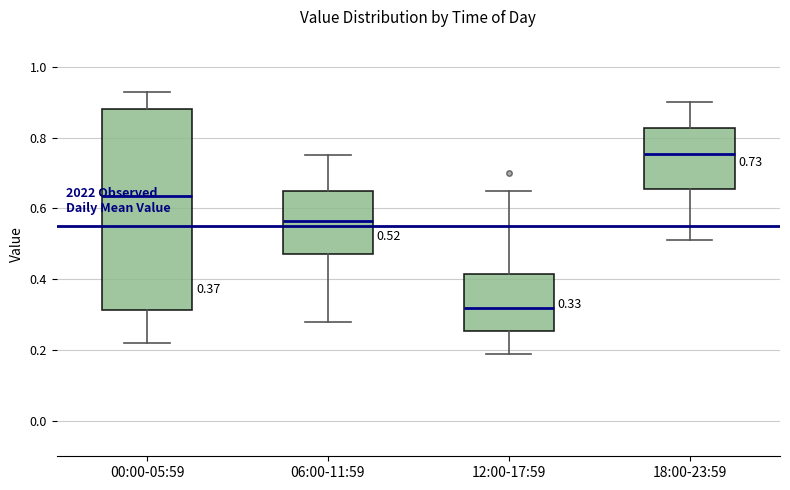

Which box's median line is the lowest?

12:00-17:59